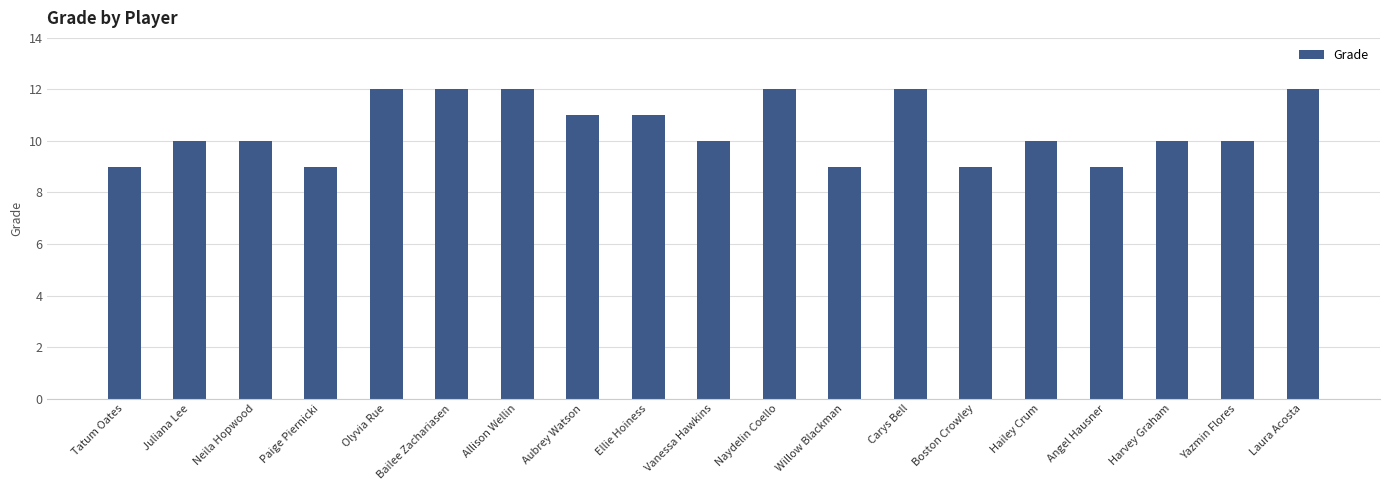

What is the difference between the second highest and minimum values?

3